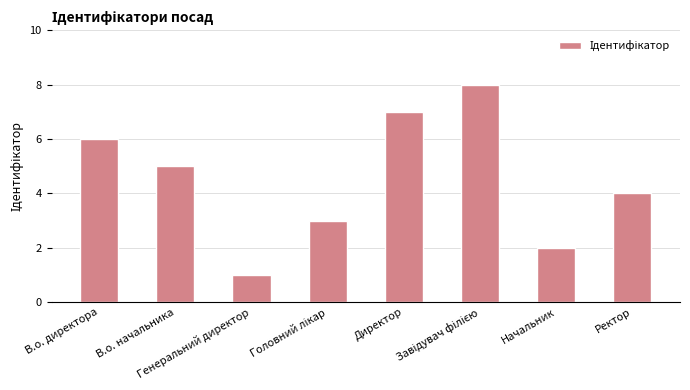

What is the minimum value shown in the chart?

1